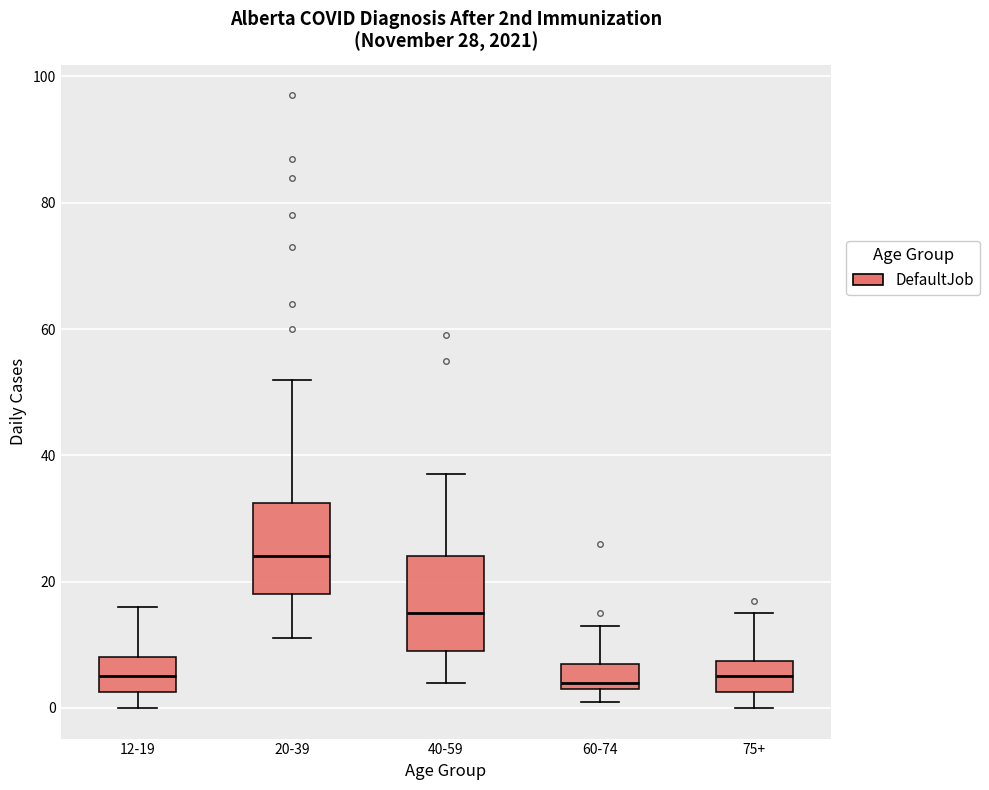

Which box has the highest median line?

20-39